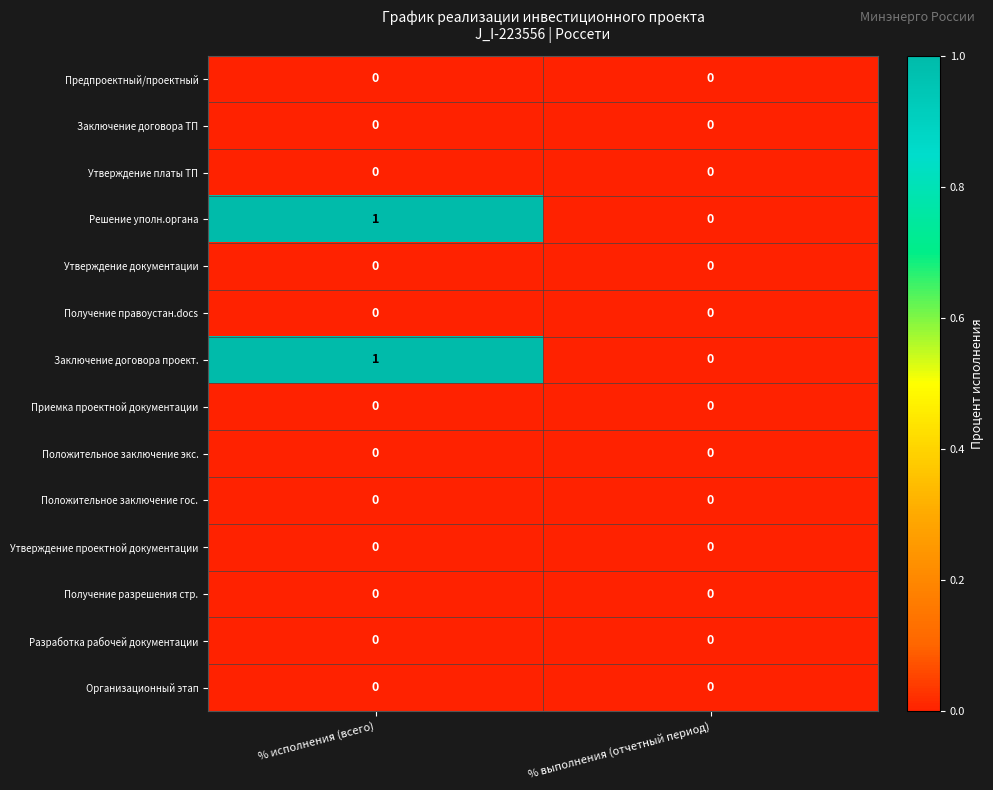

The value of Разработка рабочей документации at % выполнения (отчетный период) is 0. True or false?

True